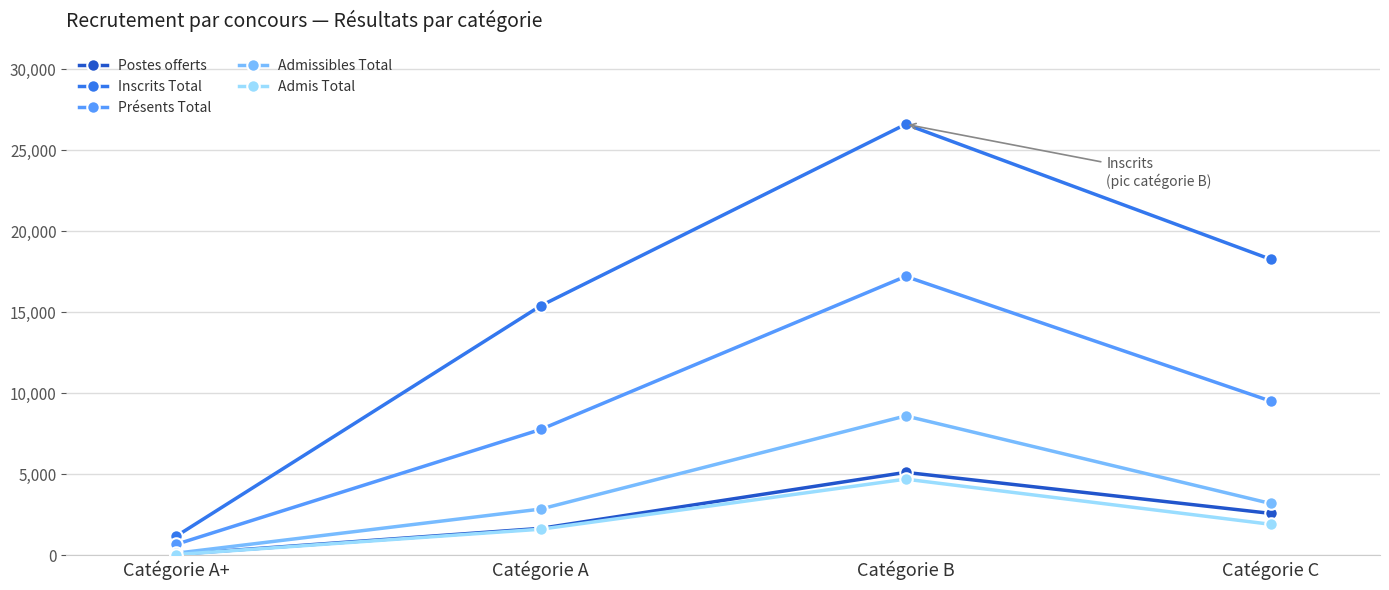

True or false: Inscrits Total and Postes offerts intersect in this chart.

False